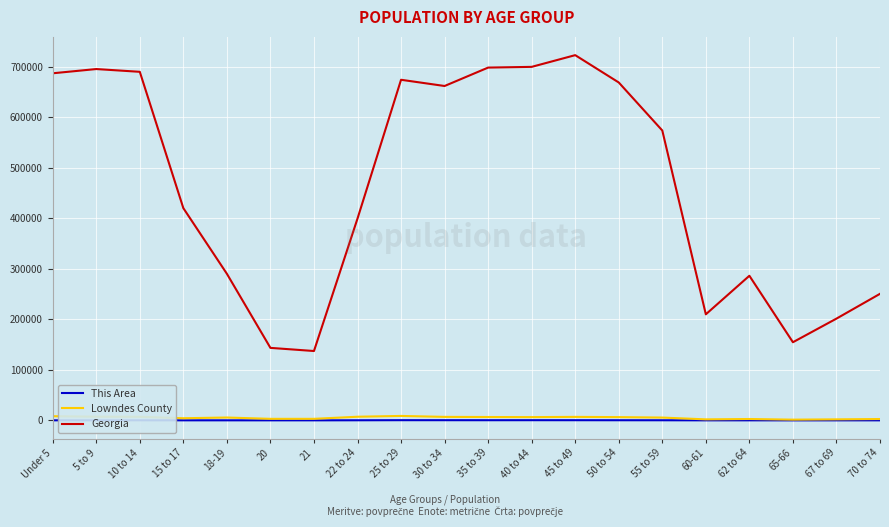

How many lines are shown in the chart?

3